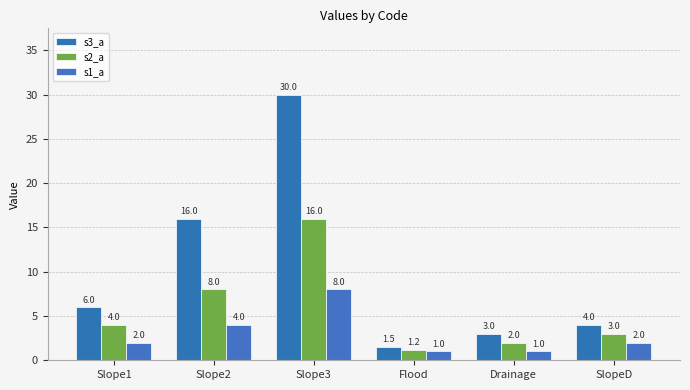

What is the average value of the s3_a series?

10.1